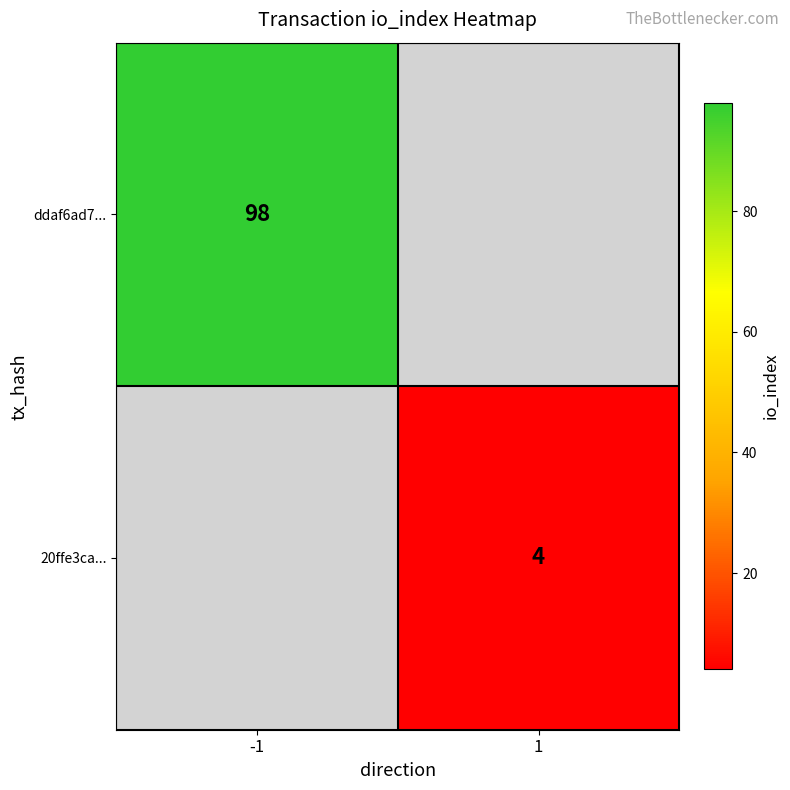

The ddaf6ad7... series shows 66.5 at -1. True or false?

False